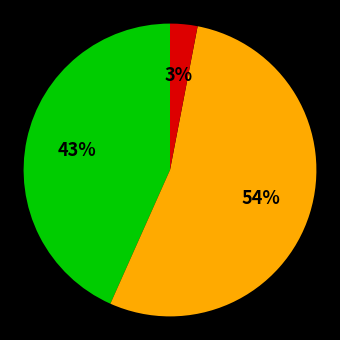

To the nearest percent, what is the average slice percentage?

33%